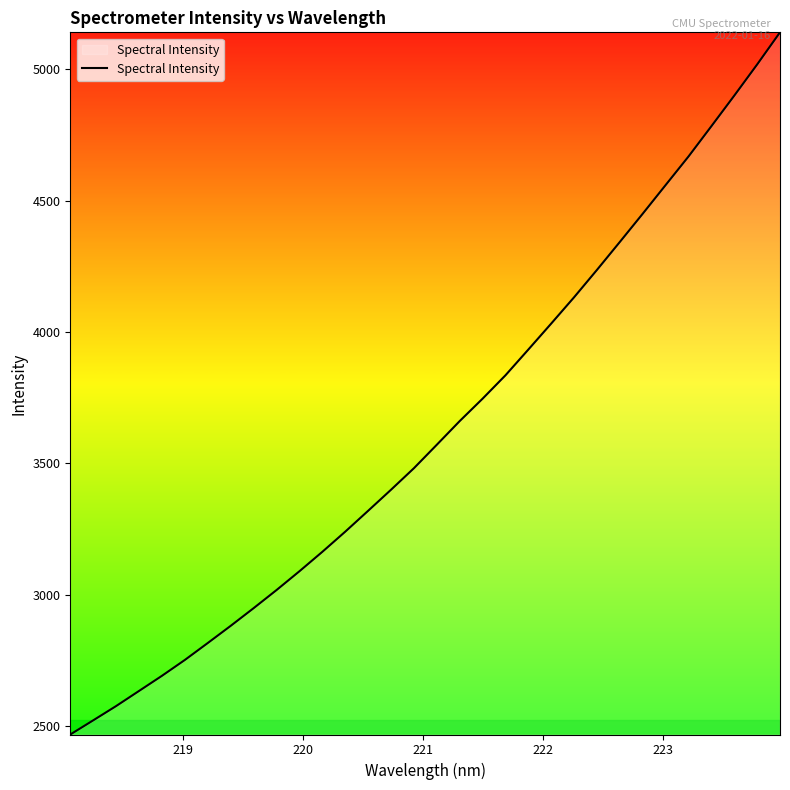

What is the difference between the maximum and minimum values?

2672.8